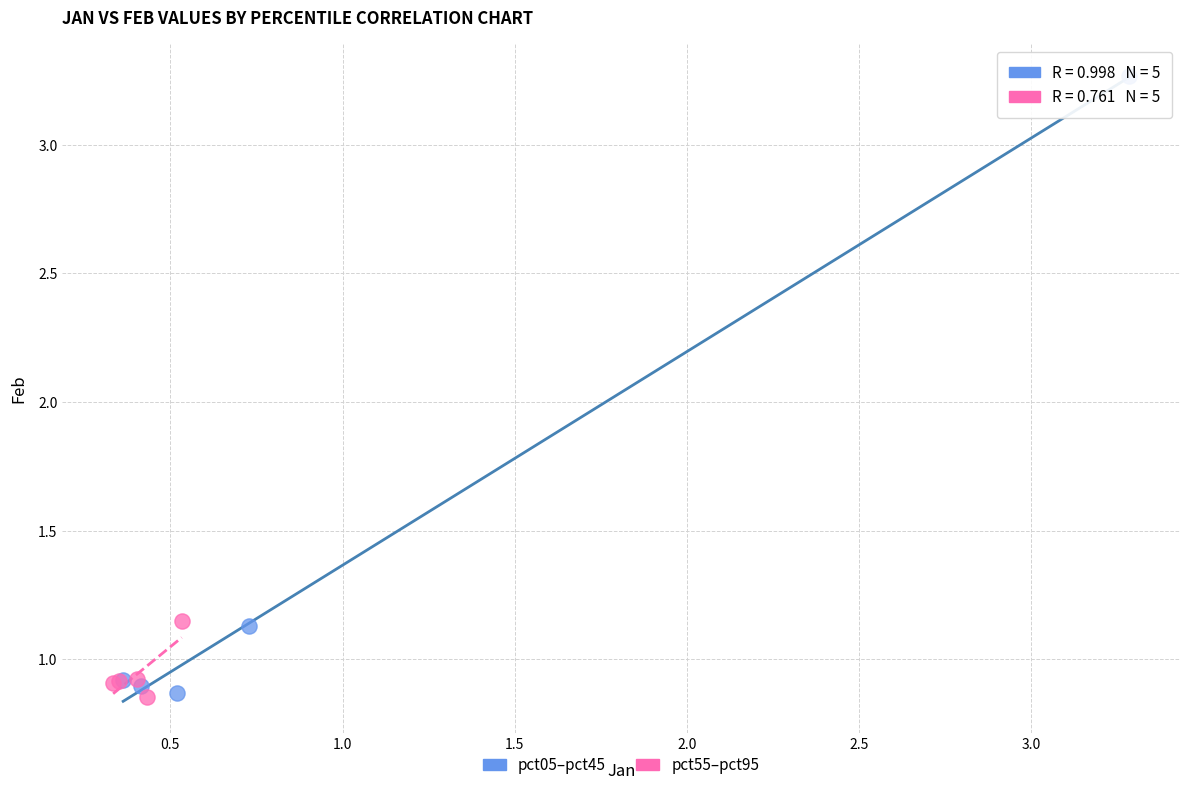

Which series has the largest Y range (max minus min)?

pct05–pct45